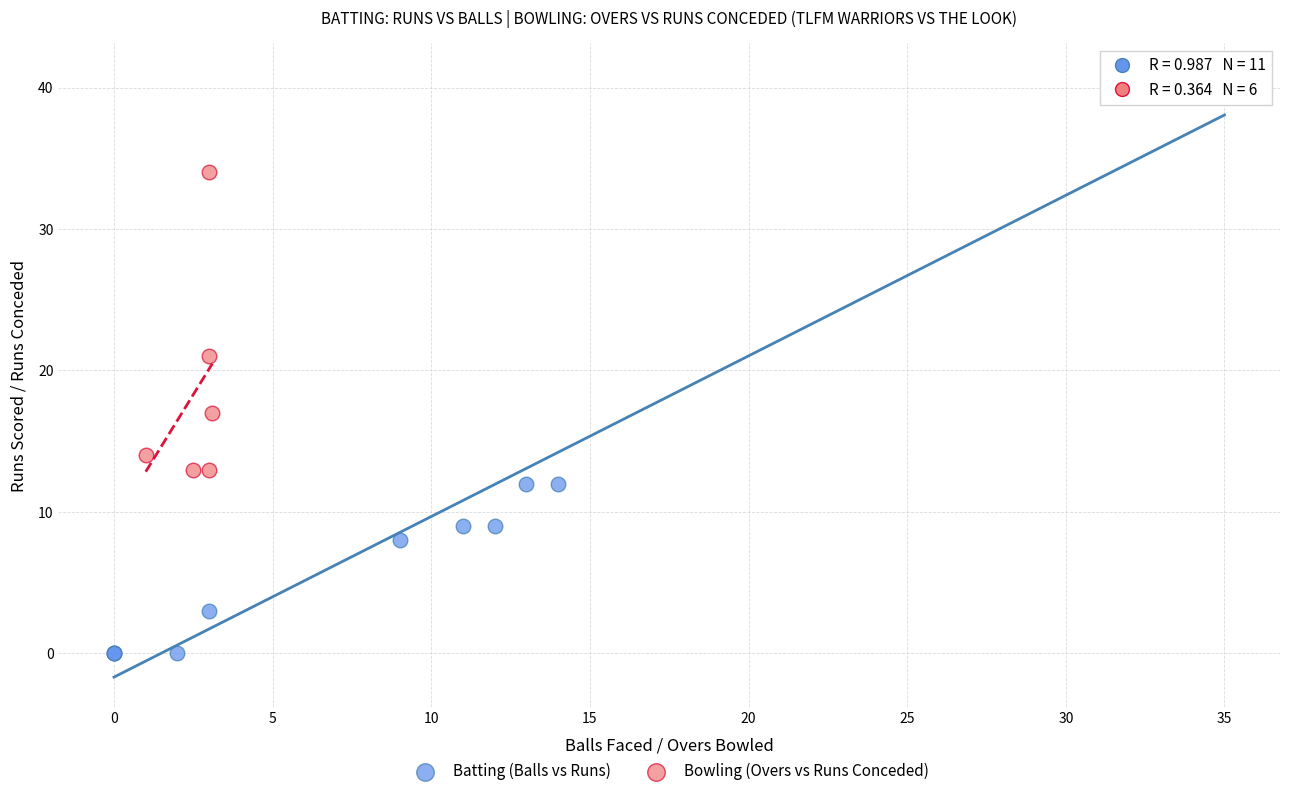

Which series contains the lowest Y value?

Batting (Balls vs Runs)